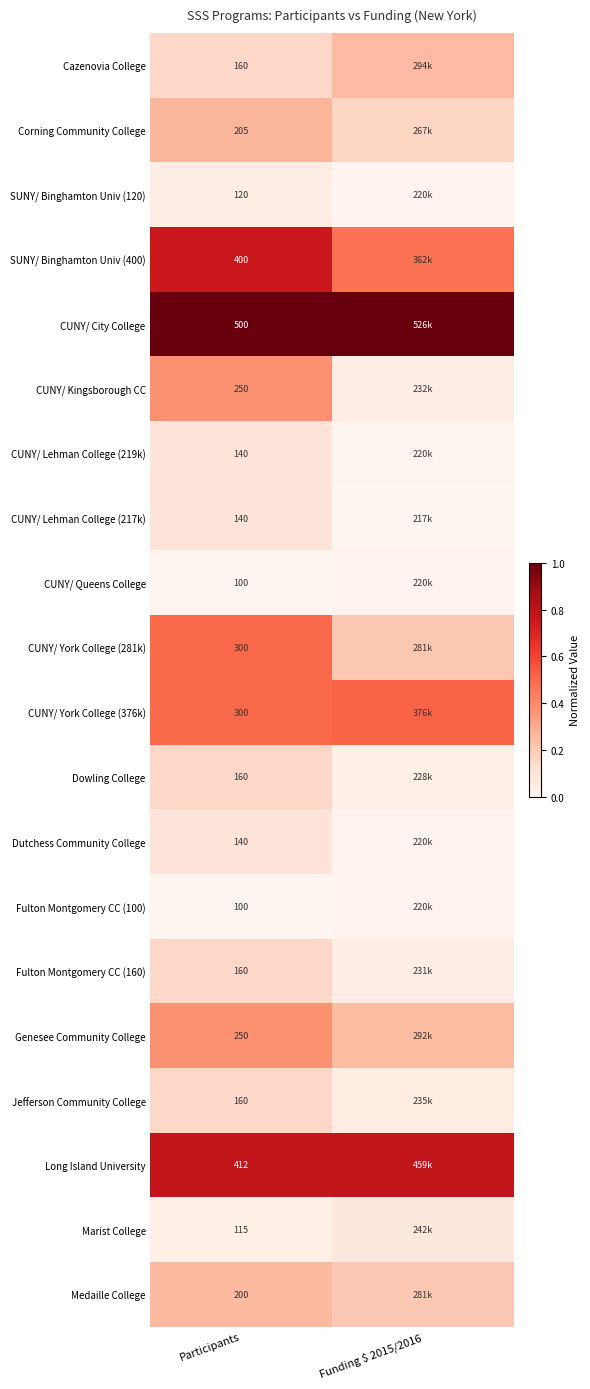

At Funding $ 2015/2016, list the series in order from largest to smallest.

CUNY/ City College, Long Island University, CUNY/ York College (376k), SUNY/ Binghamton Univ (400), Cazenovia College, Genesee Community College, CUNY/ York College (281k), Medaille College, Corning Community College, Marist College, Jefferson Community College, CUNY/ Kingsborough CC, Fulton Montgomery CC (160), Dowling College, SUNY/ Binghamton Univ (120), CUNY/ Queens College, Dutchess Community College, Fulton Montgomery CC (100), CUNY/ Lehman College (219k), CUNY/ Lehman College (217k)